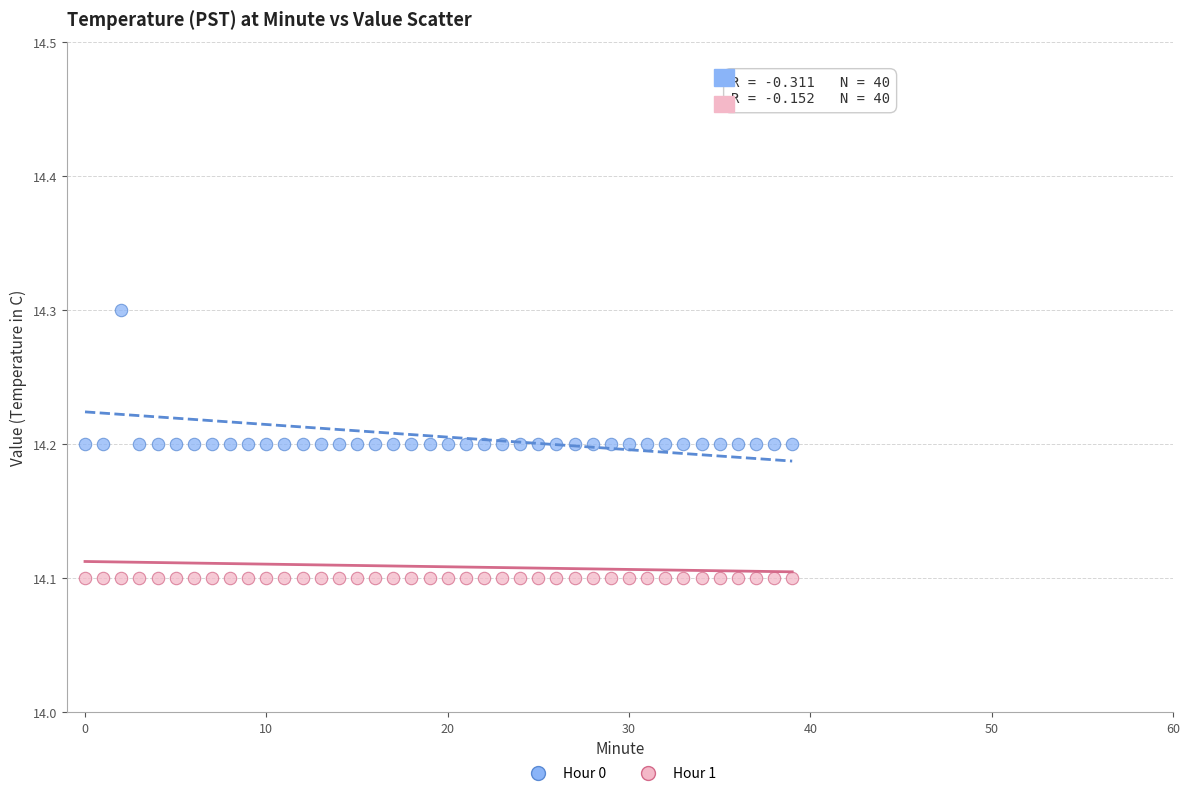

Which series reaches the maximum Y coordinate?

Hour 0